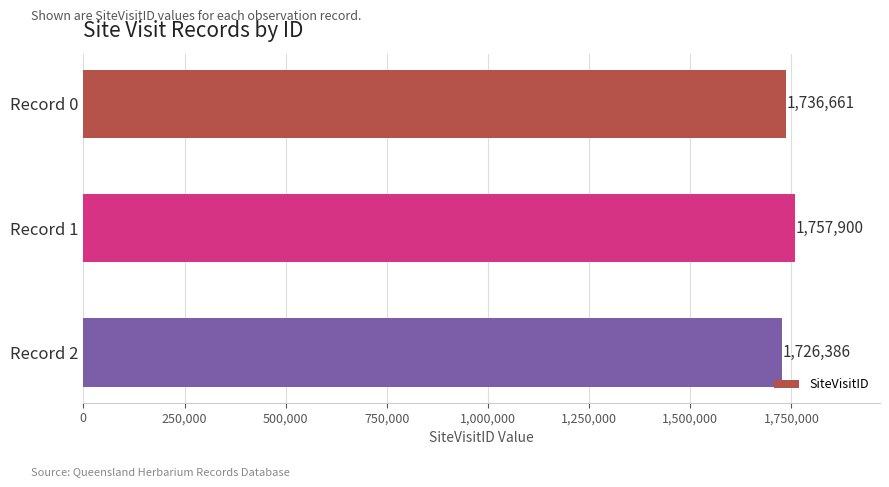

How many bars are there in total?

3